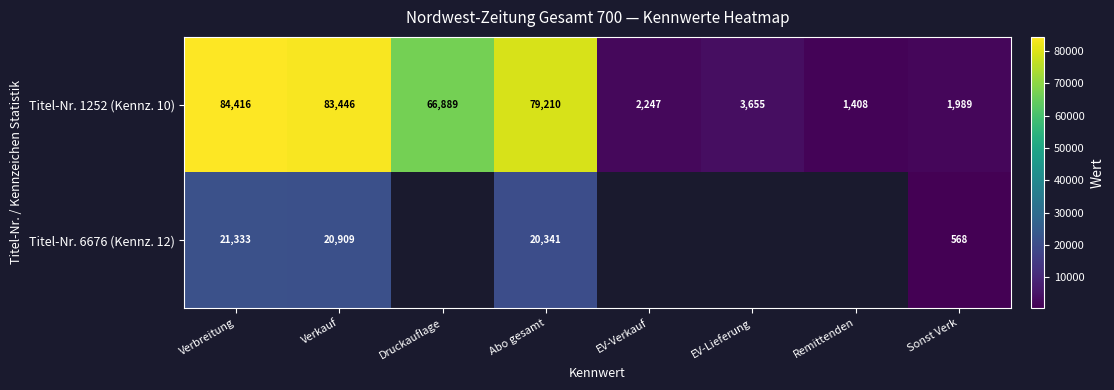

At Verbreitung, list the series in order from smallest to largest.

Titel-Nr. 6676 (Kennz. 12), Titel-Nr. 1252 (Kennz. 10)